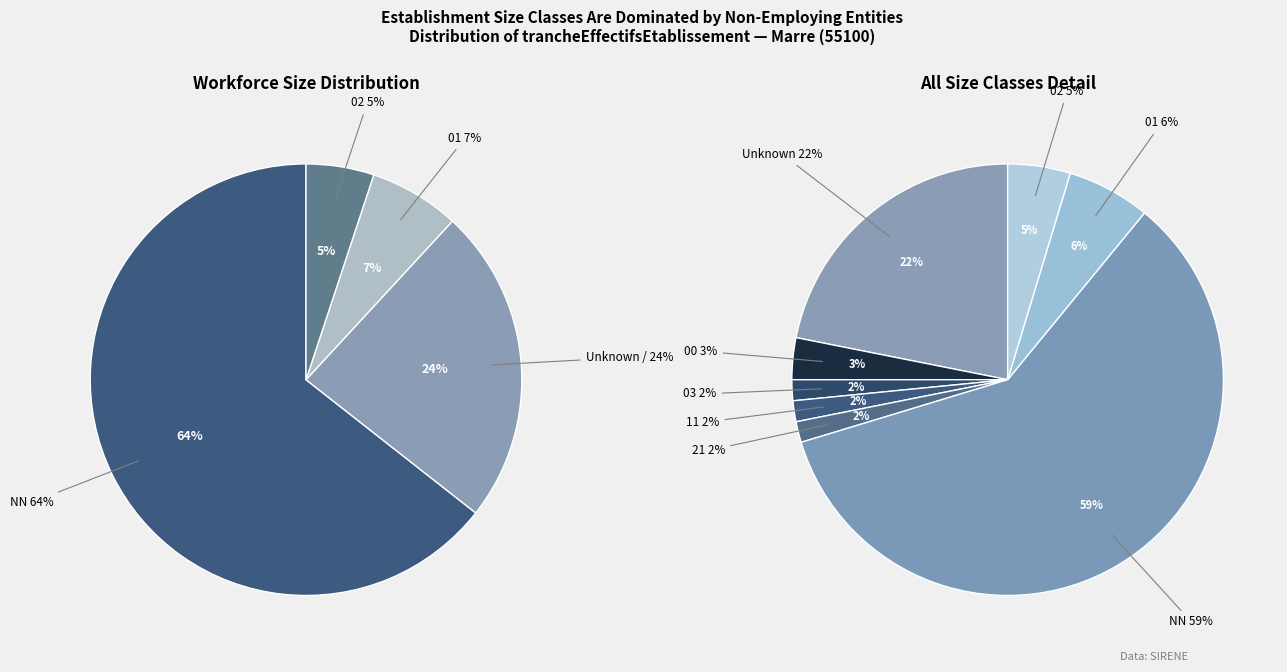

Is there a majority slice in this chart?

Yes